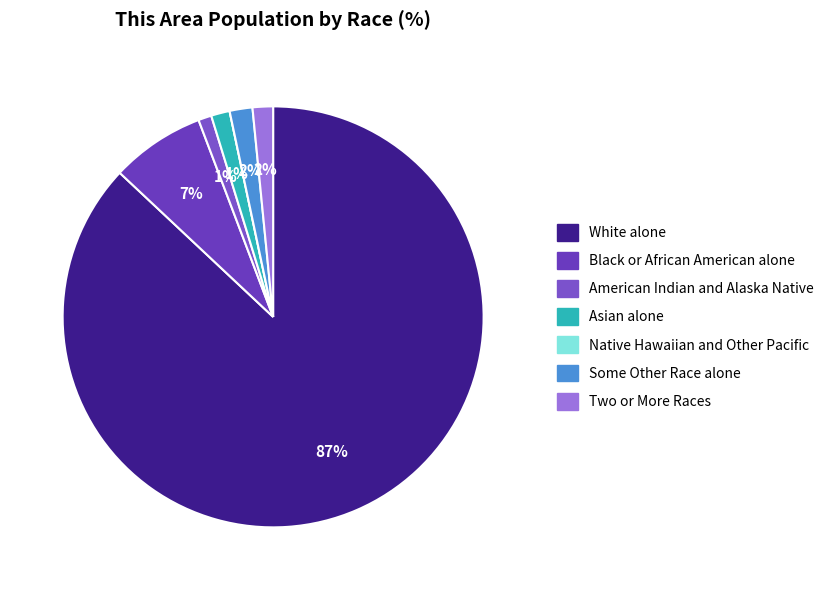

The Black or African American alone slice represents 22% of the pie. True or false?

False